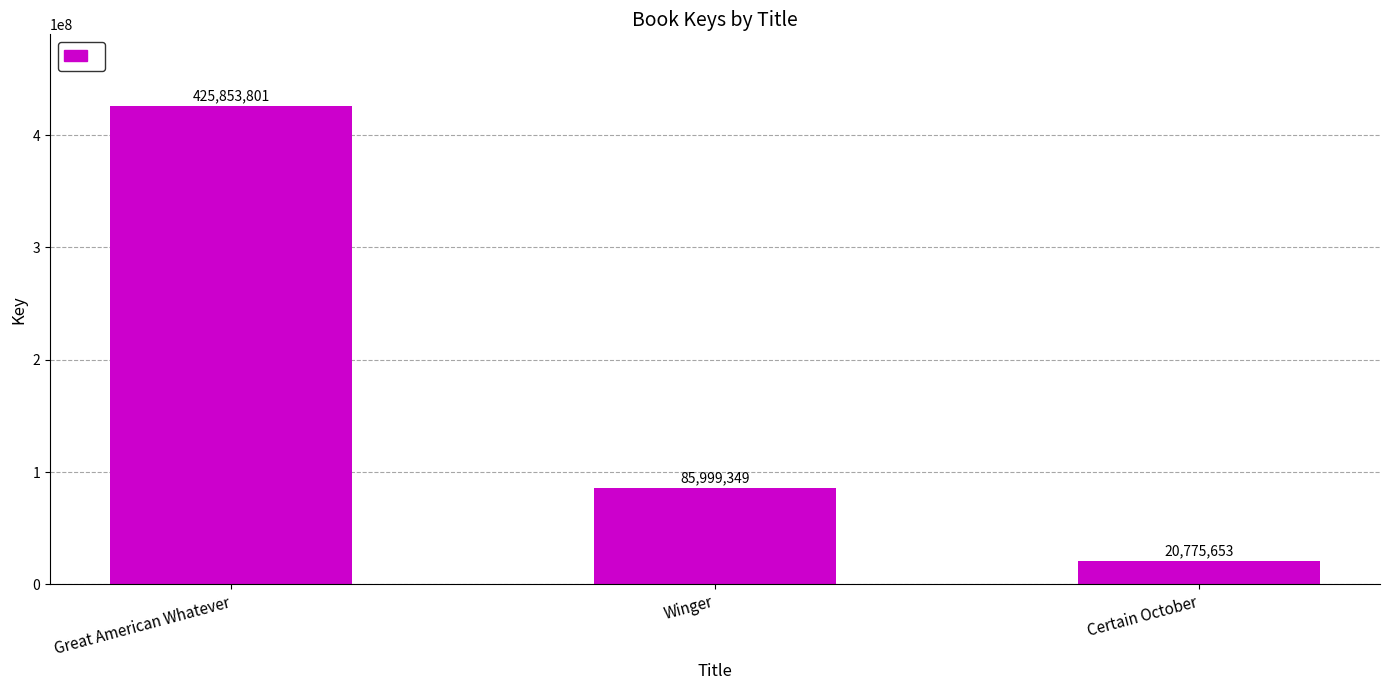

Reading right to left, transcribe all the data shown in this chart.

Certain October=20775653	Winger=85999349	Great American Whatever=425853801